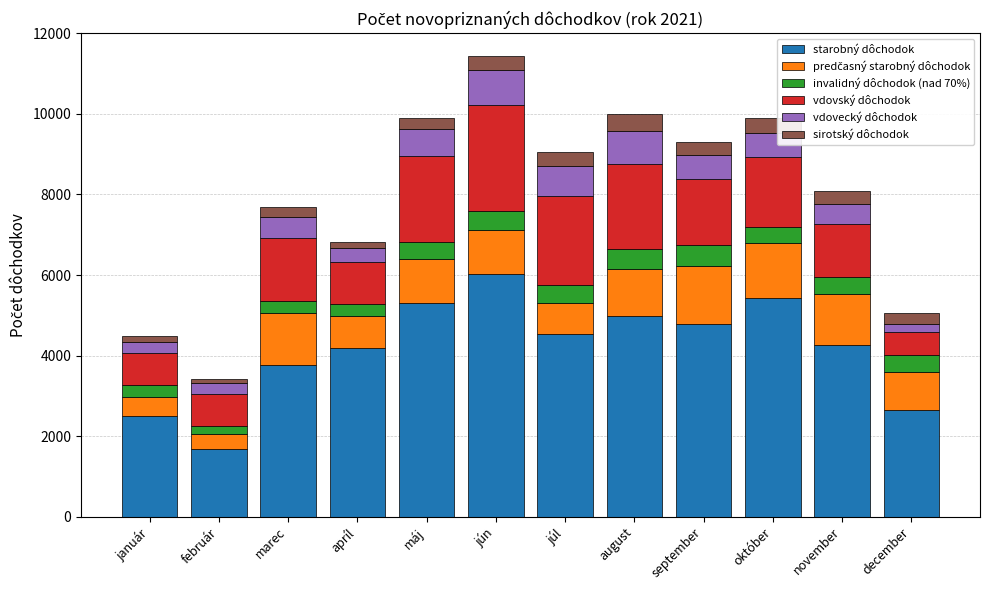

What is the difference between the starobný dôchodok values at september and júl?

252